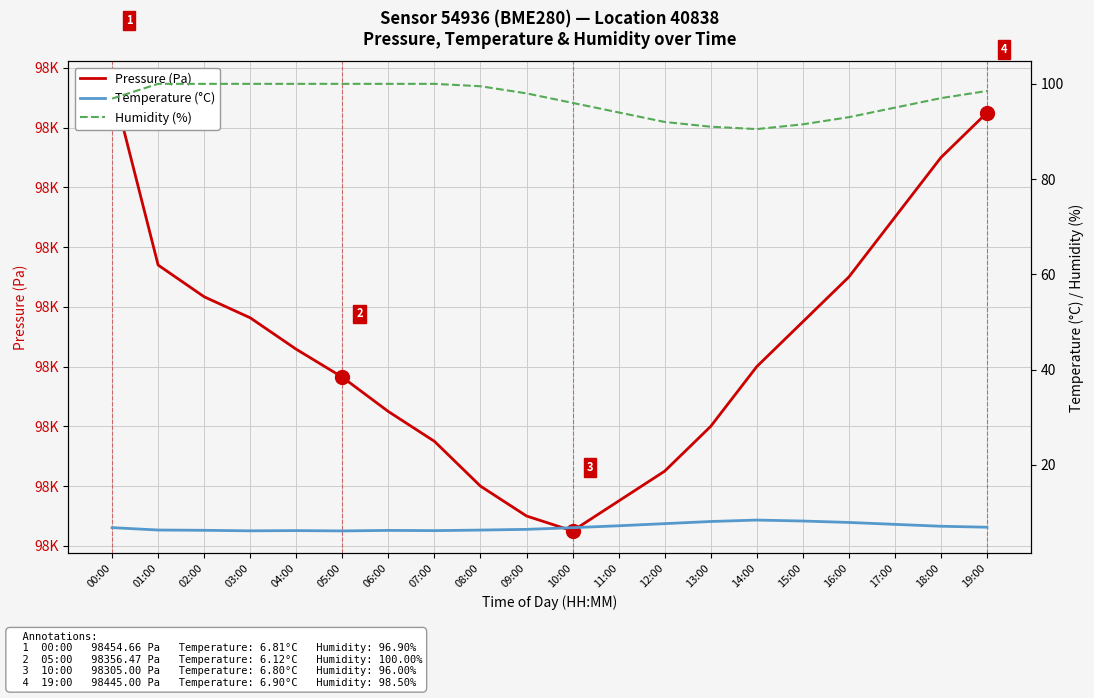

What are all the series names shown in the legend?

Pressure (Pa), Temperature (°C), Humidity (%)